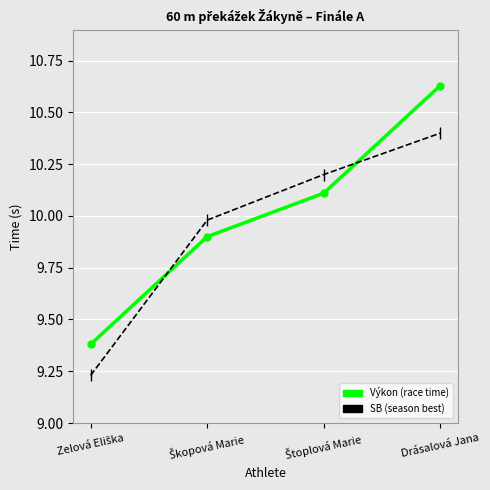

At which category is the sum across all series the highest?

Drásalová Jana